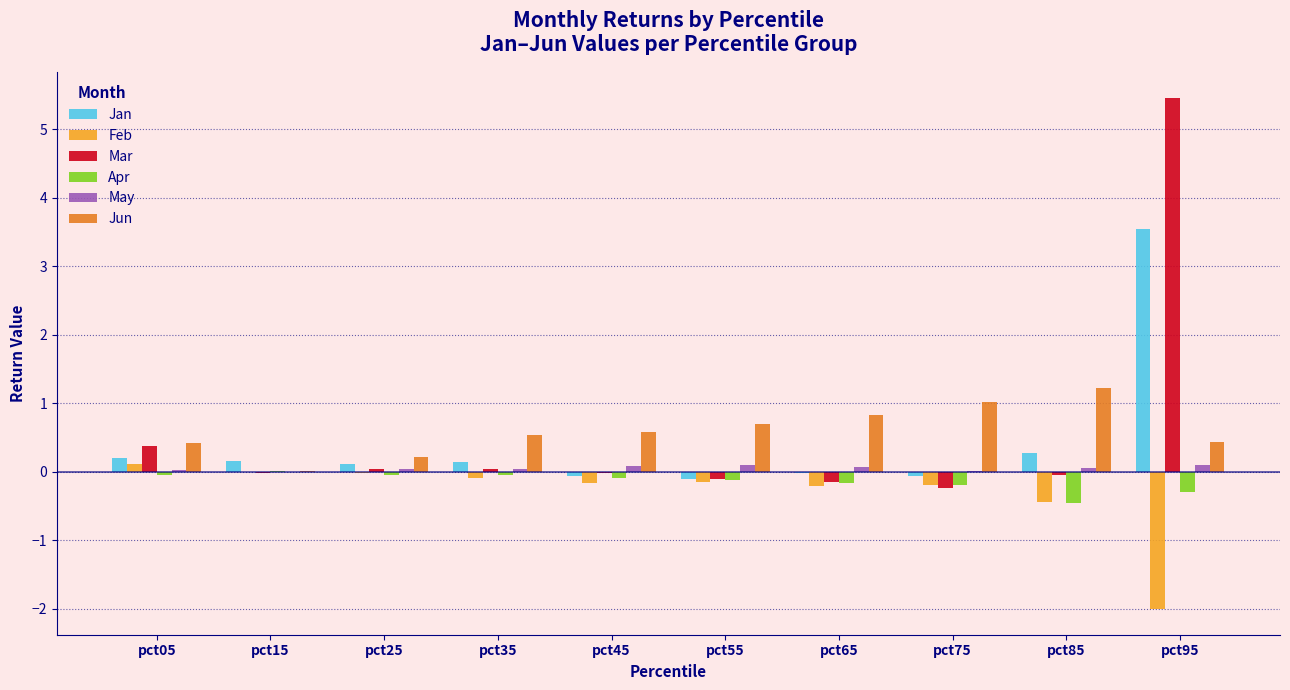

What is the average value of the Mar series?

0.5